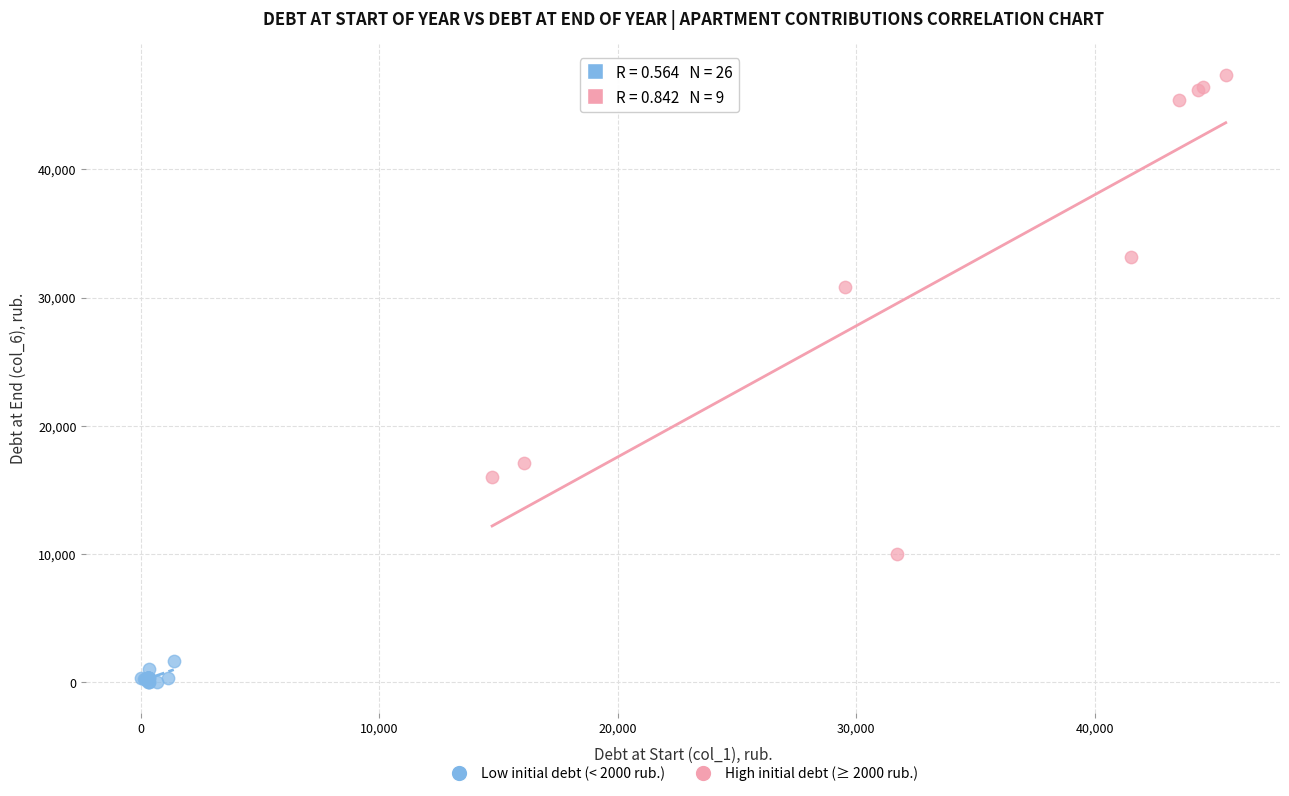

Which series reaches the maximum Y coordinate?

High initial debt (≥ 2000 rub.)